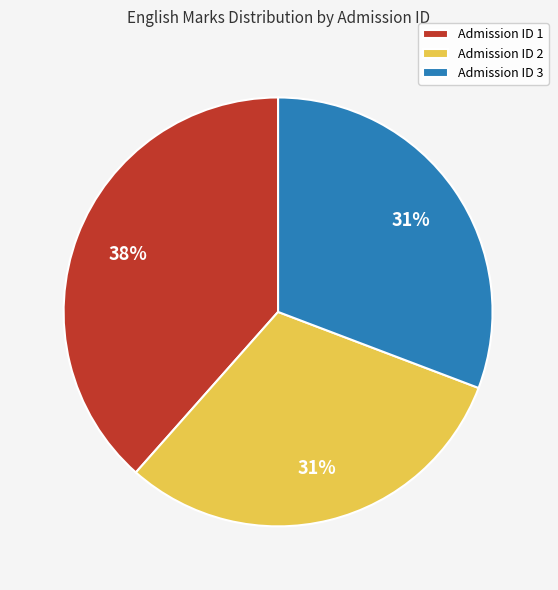

To the nearest percent, what is the average slice percentage?

33%